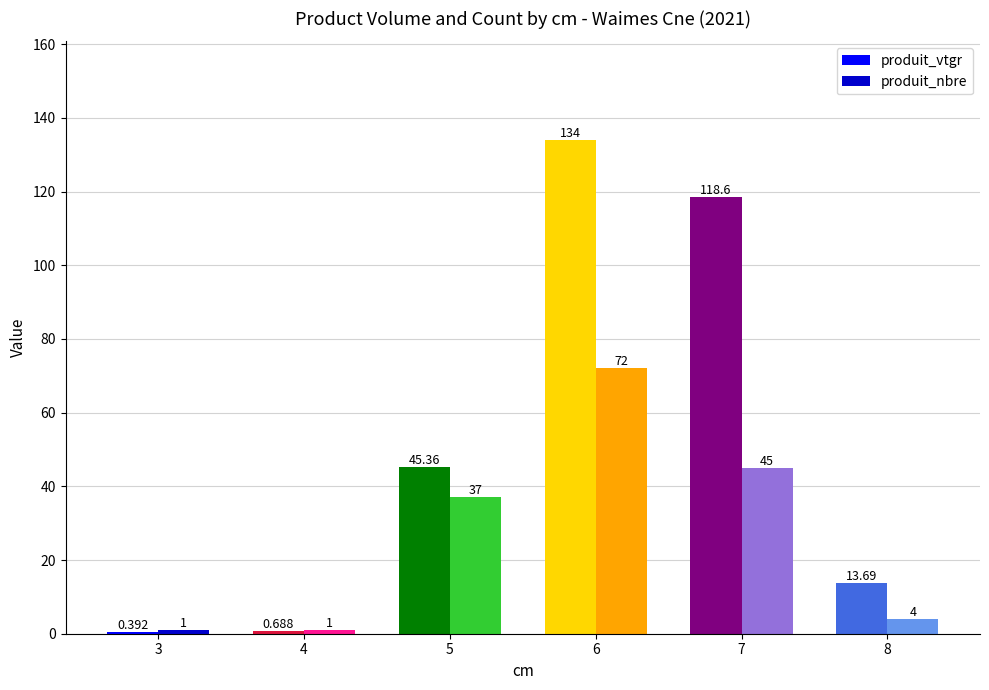

Where is produit_vtgr nearest to the value 67?

5